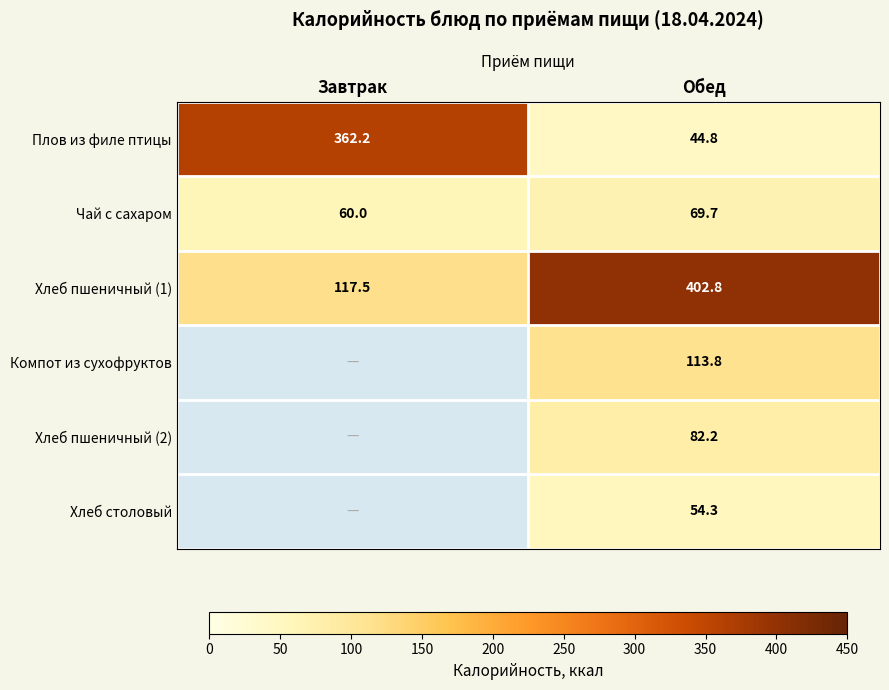

Rank the categories by Плов из филе птицы value from lowest to highest.

Обед, Завтрак